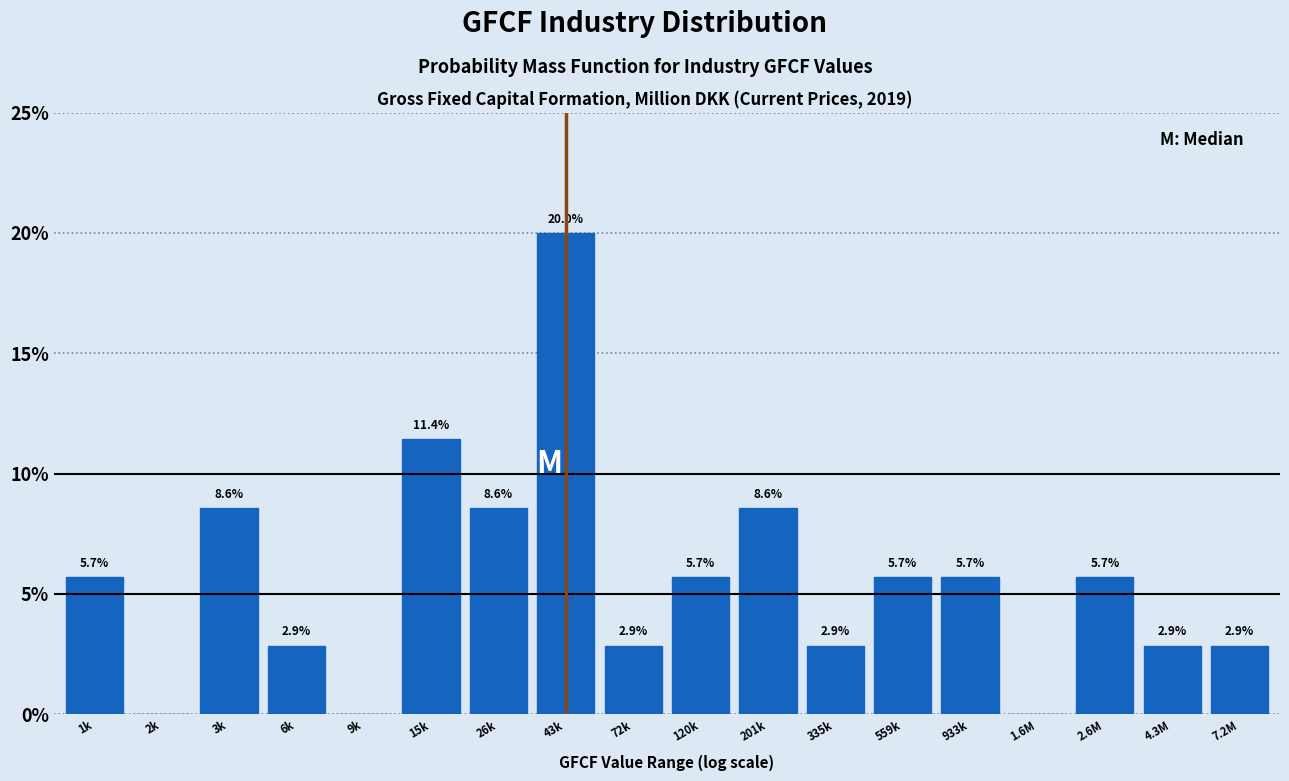

Reading right to left, list all the values displayed in this chart.

7.2M=2.9	4.3M=2.9	2.6M=5.7	1.6M=0.0	933k=5.7	559k=5.7	335k=2.9	201k=8.6	120k=5.7	72k=2.9	43k=20.0	26k=8.6	15k=11.4	9k=0.0	6k=2.9	3k=8.6	2k=0.0	1k=5.7